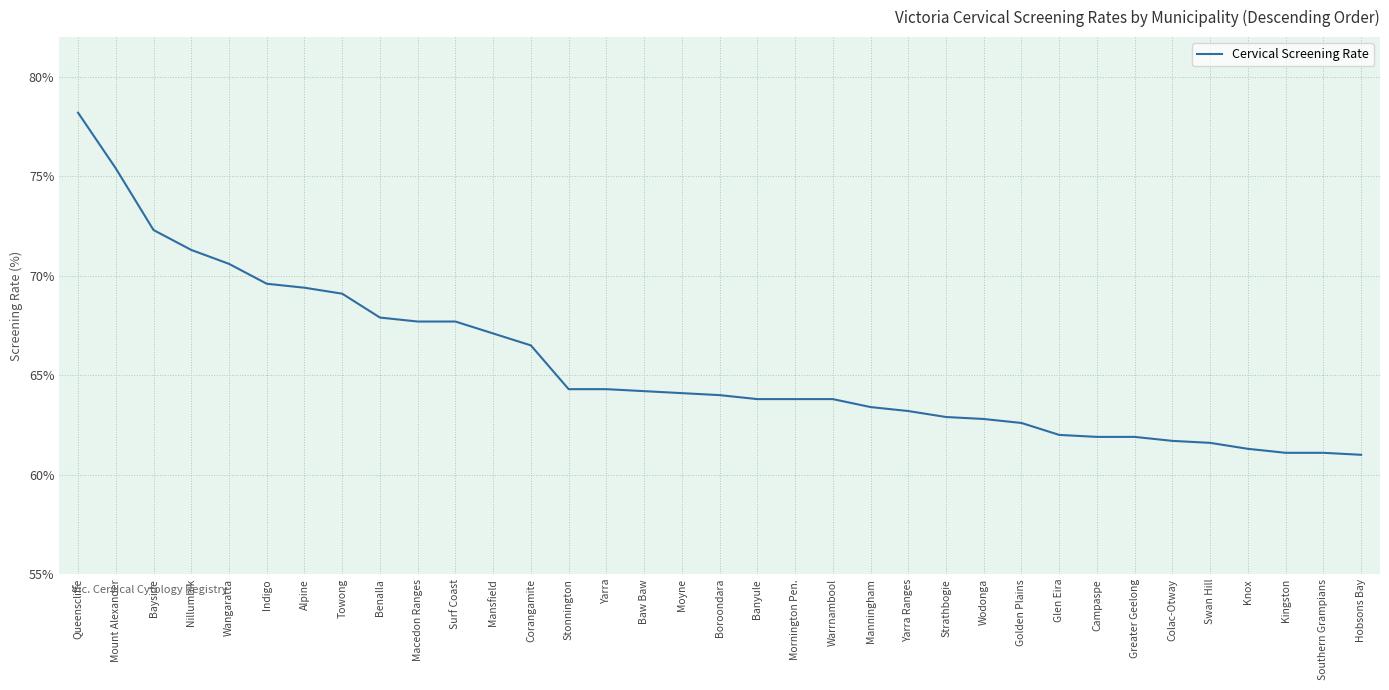

What position from the right is Bayside?

33